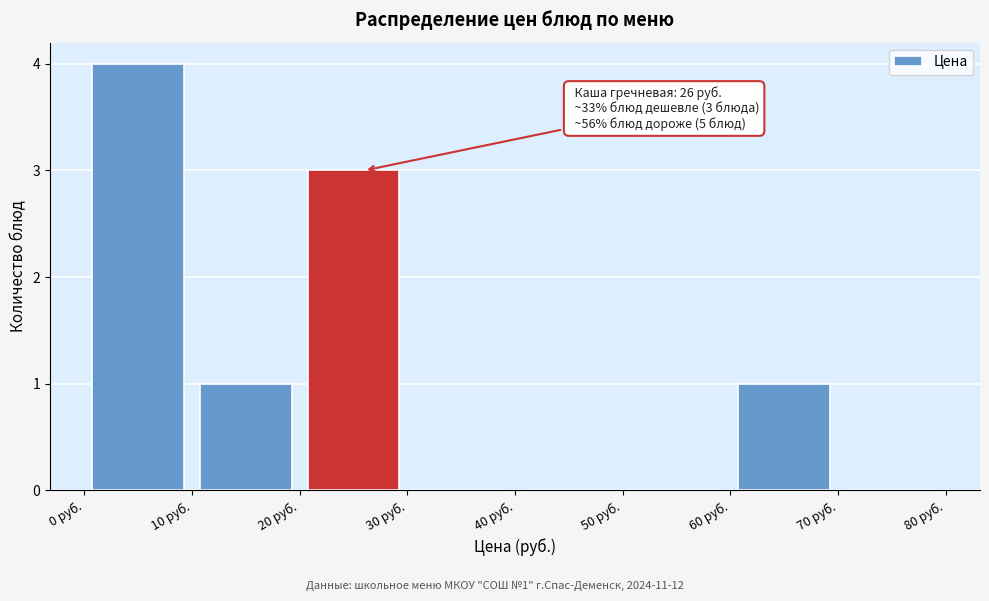

Over which range of the x-axis is the bar tallest?

0 to 10